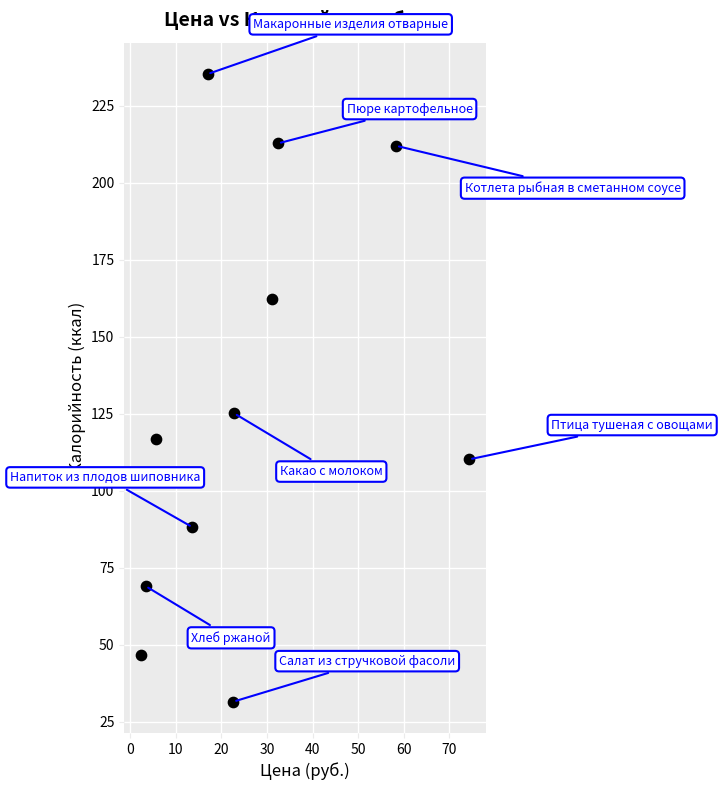

What is the average Y value?

128.2